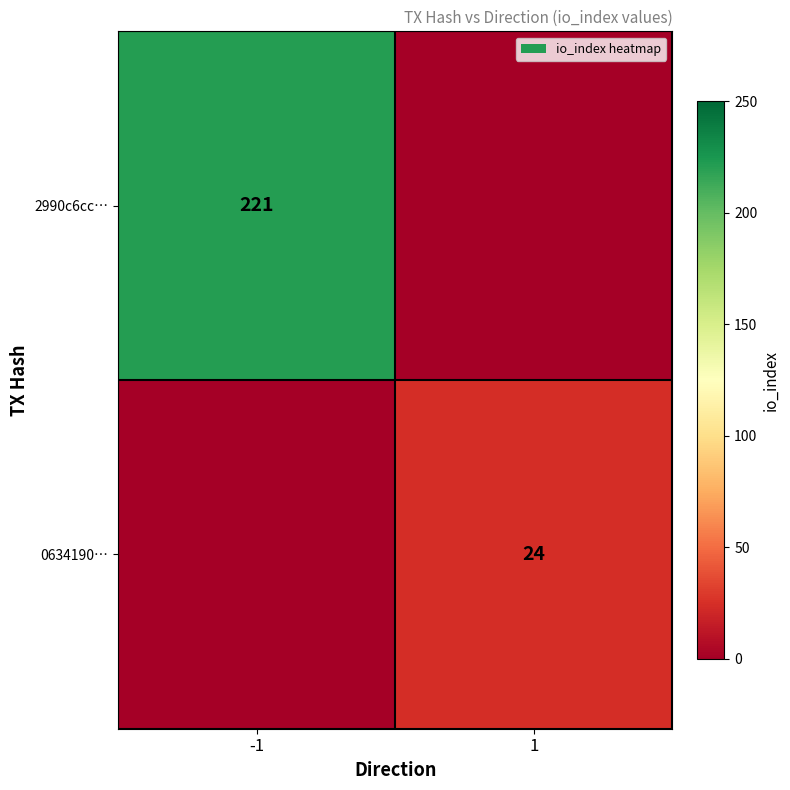

The 0634190… series shows 13 at 1. True or false?

False